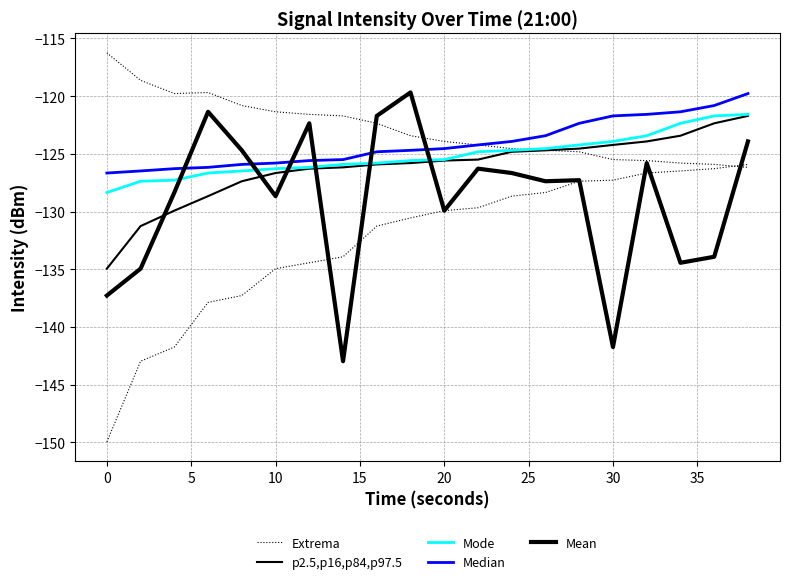

What is the difference between the maximum and minimum values in the Median series?

6.9